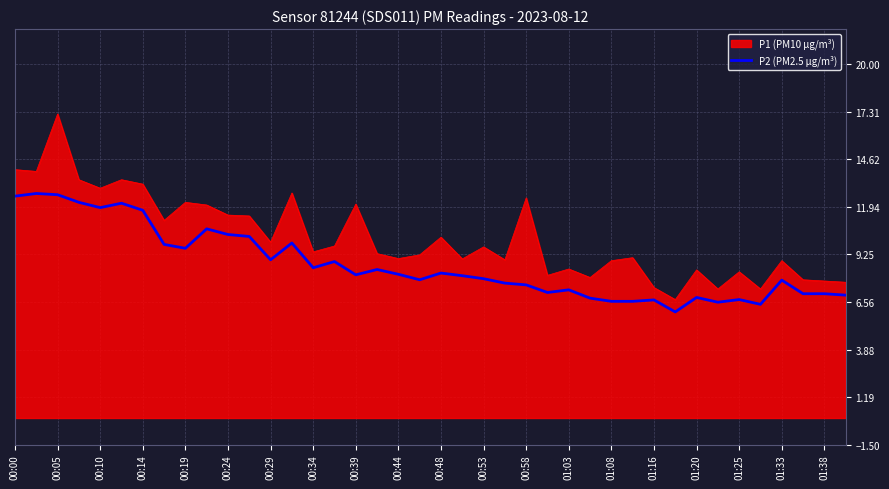

Which series has the largest total across all categories?

P1 (PM10 µg/m³)